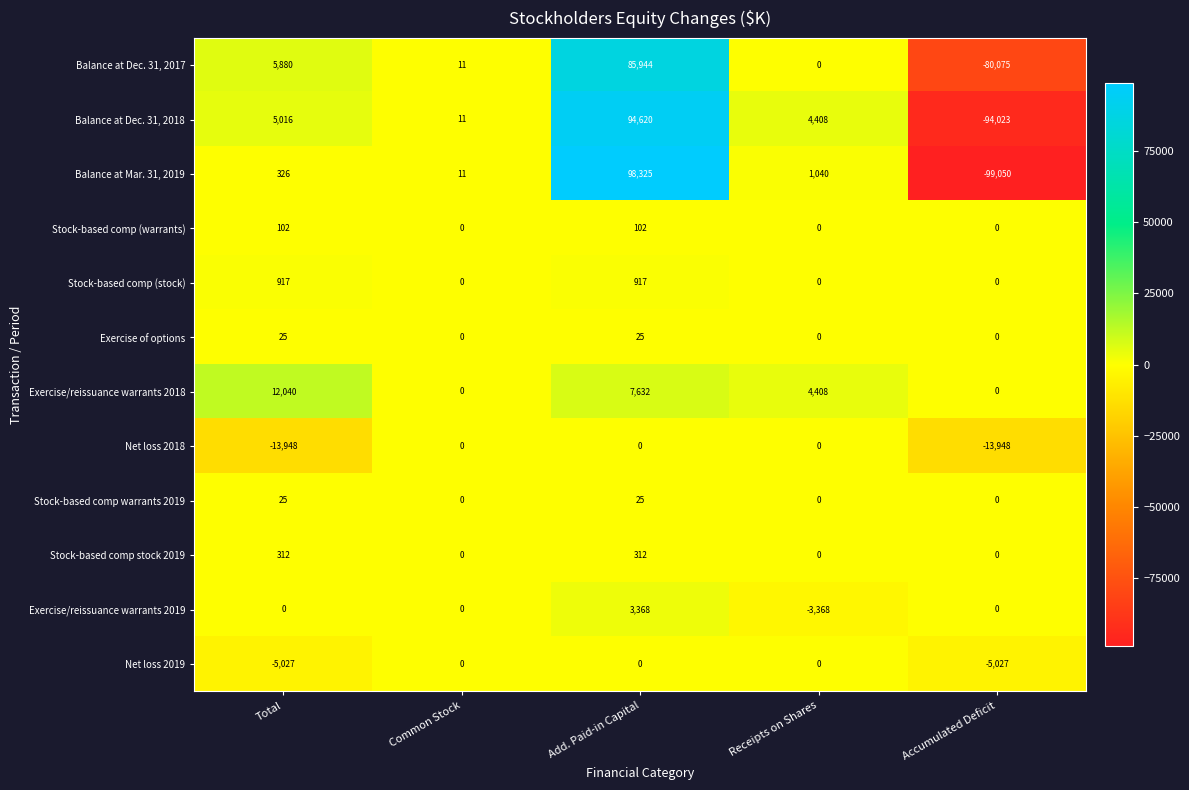

What is the highest value of the Balance at Dec. 31, 2017 series?

85944